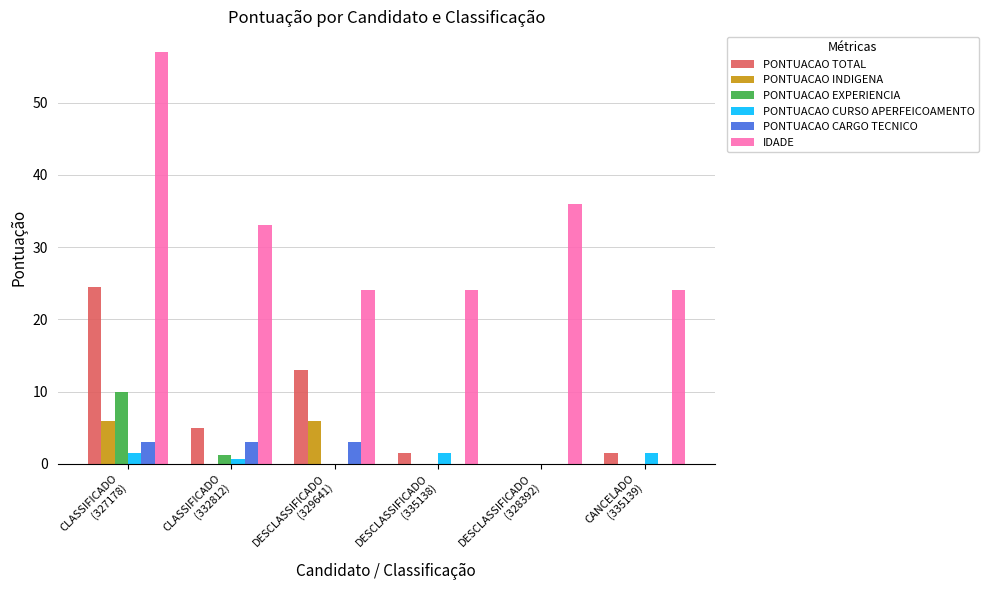

Reading left to right, what are all the values shown in this chart?

PONTUACAO TOTAL: 24.5	4.9	13.0	1.5	0.0	1.5
PONTUACAO INDIGENA: 6.0	0.0	6.0	0.0	0.0	0.0
PONTUACAO EXPERIENCIA: 10.0	1.2	0.0	0.0	0.0	0.0
PONTUACAO CURSO APERFEICOAMENTO: 1.5	0.7	0.0	1.5	0.0	1.5
PONTUACAO CARGO TECNICO: 3.0	3.0	3.0	0.0	0.0	0.0
IDADE: 57.0	33.0	24.0	24.0	36.0	24.0